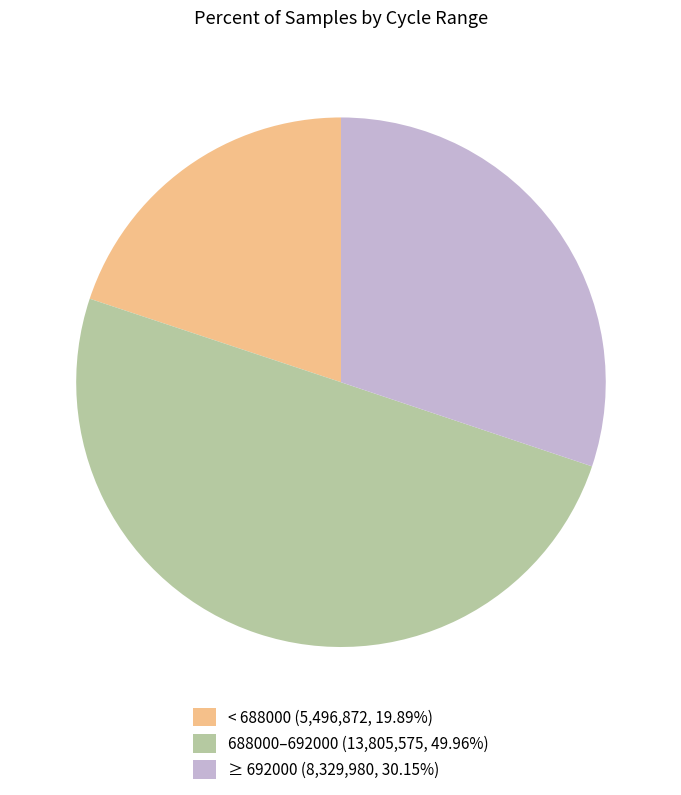

Count the number of slices in the pie.

3